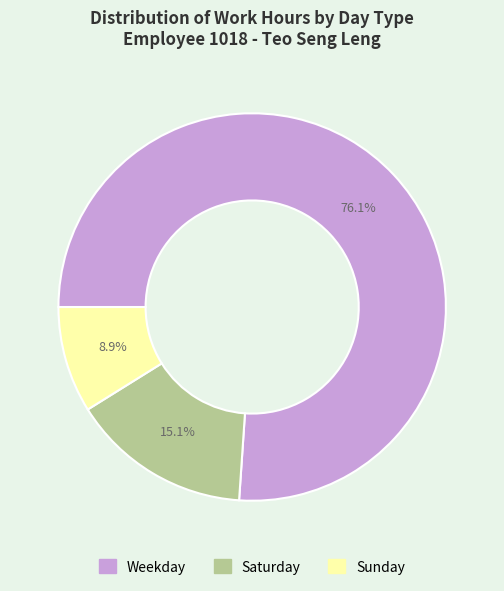

Is there a majority slice in this chart?

Yes